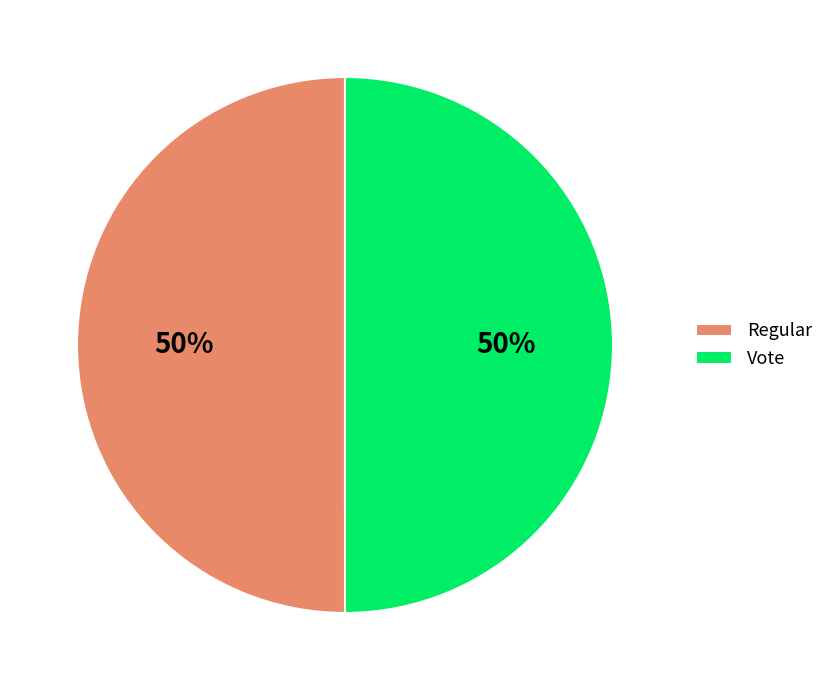

True or false: Regular accounts for 50% of the total.

True